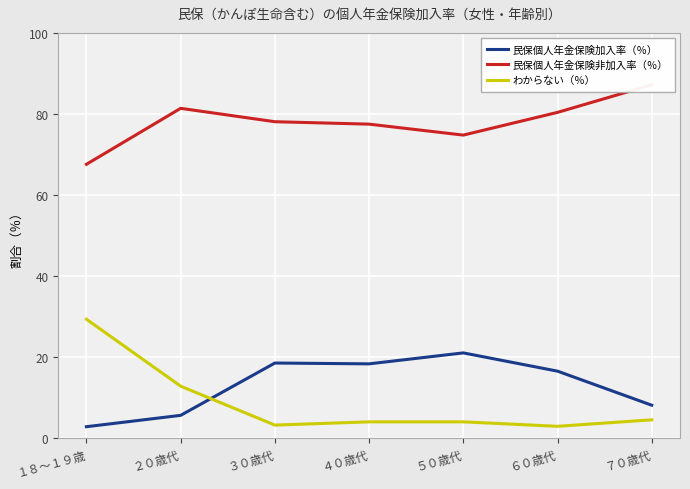

What is the highest value of the わからない（％） series?

29.4